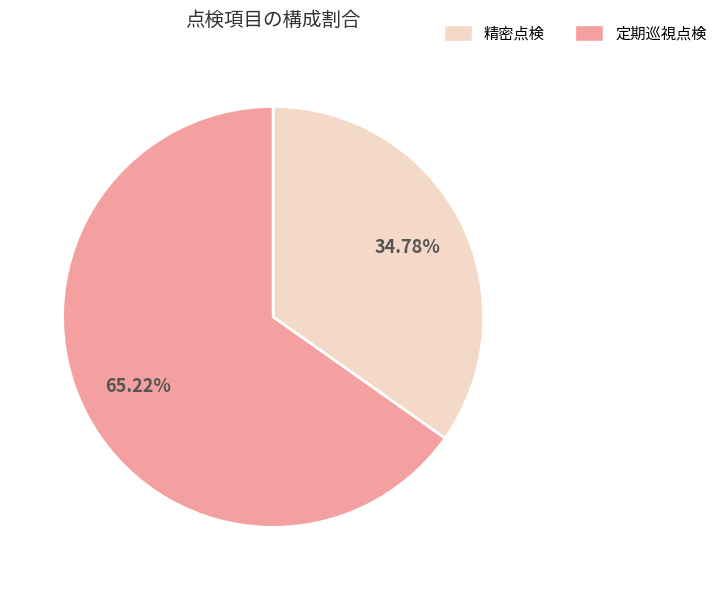

Which slice is the smallest?

精密点検